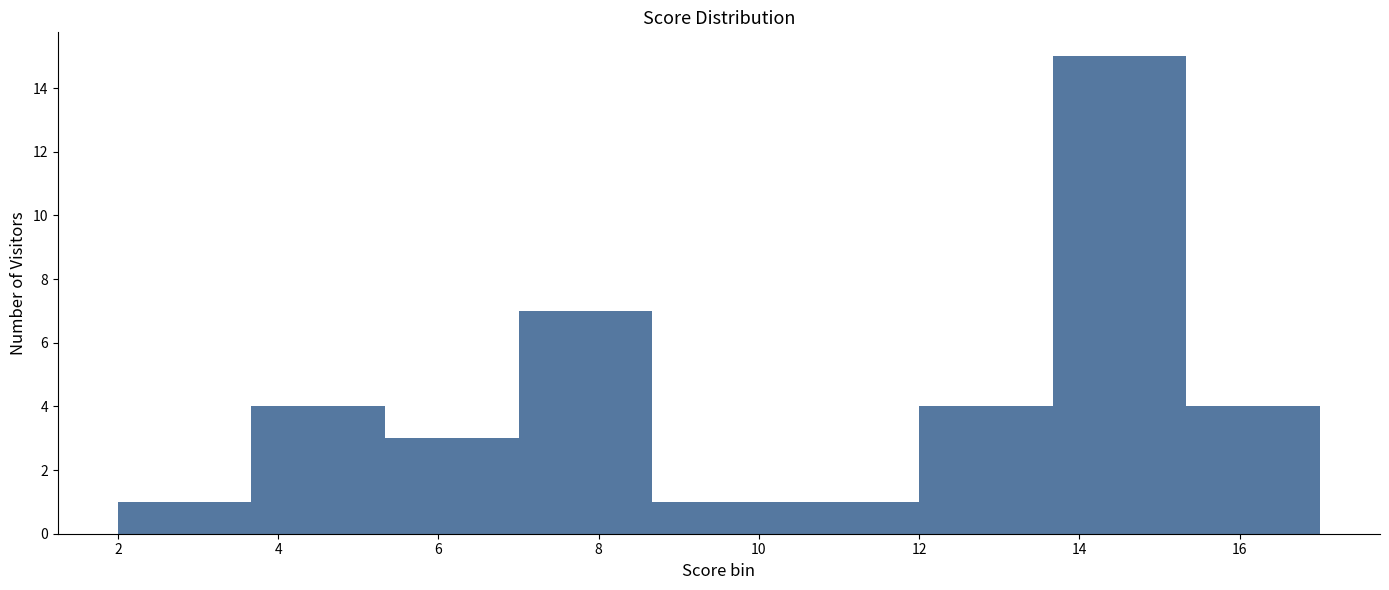

What is the height of the bar covering 15.4 to 17.0 on the x-axis? Neither the bar edges nor the heights are printed on the chart, so give them approximately, as read against the axes.

4